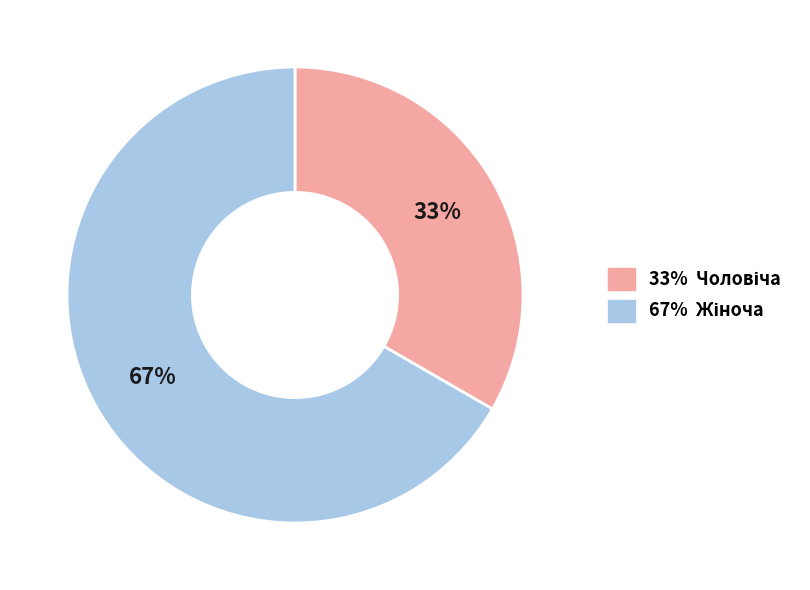

Is there a majority slice in this chart?

Yes